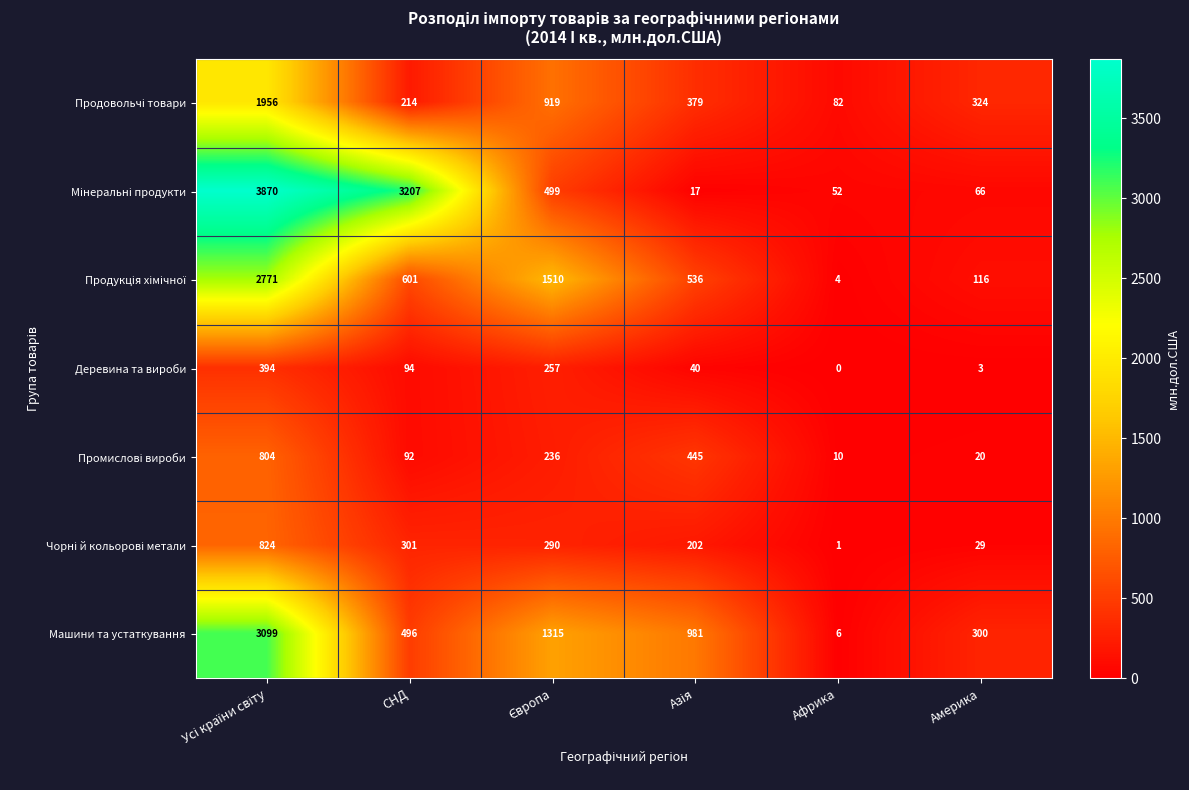

What is the average value of the Машини та устаткування series?

1033